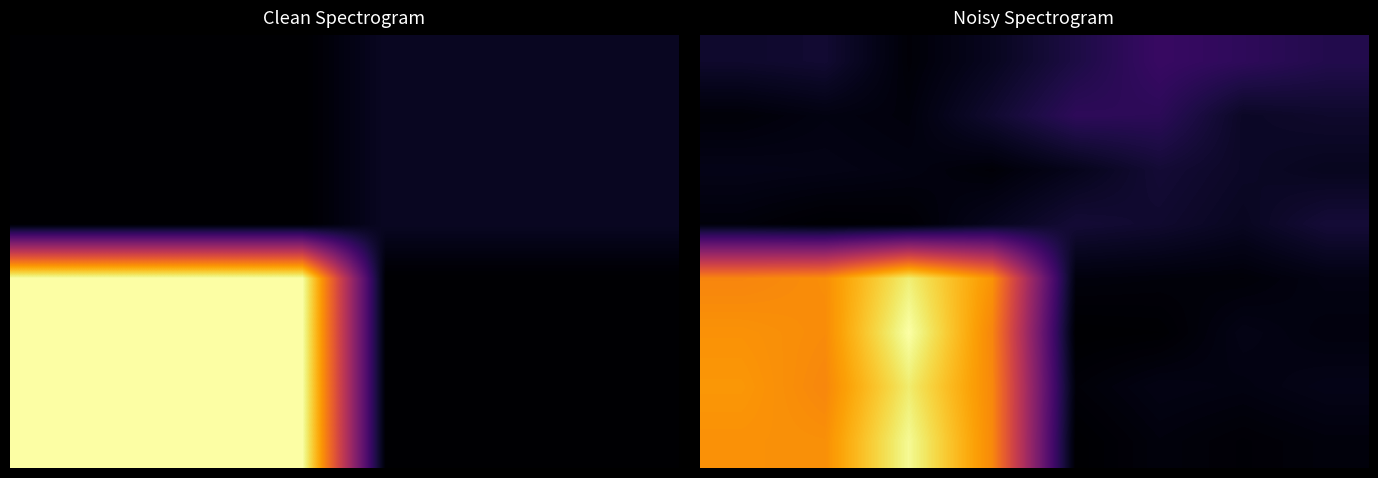

At how many categories does at least one series exceed 78?

8